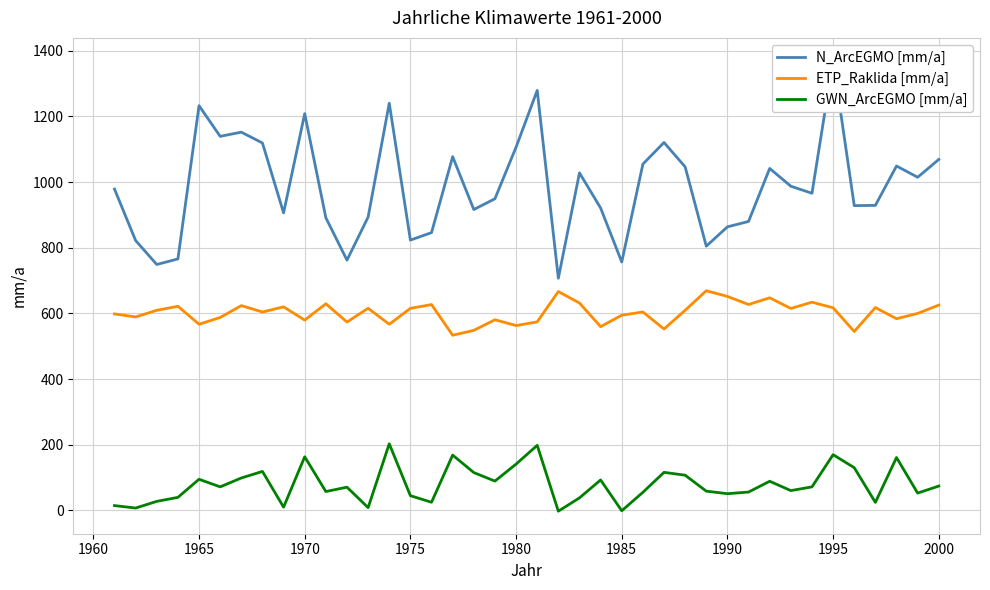

What are all the series names shown in the legend?

N_ArcEGMO [mm/a], ETP_Raklida [mm/a], GWN_ArcEGMO [mm/a]